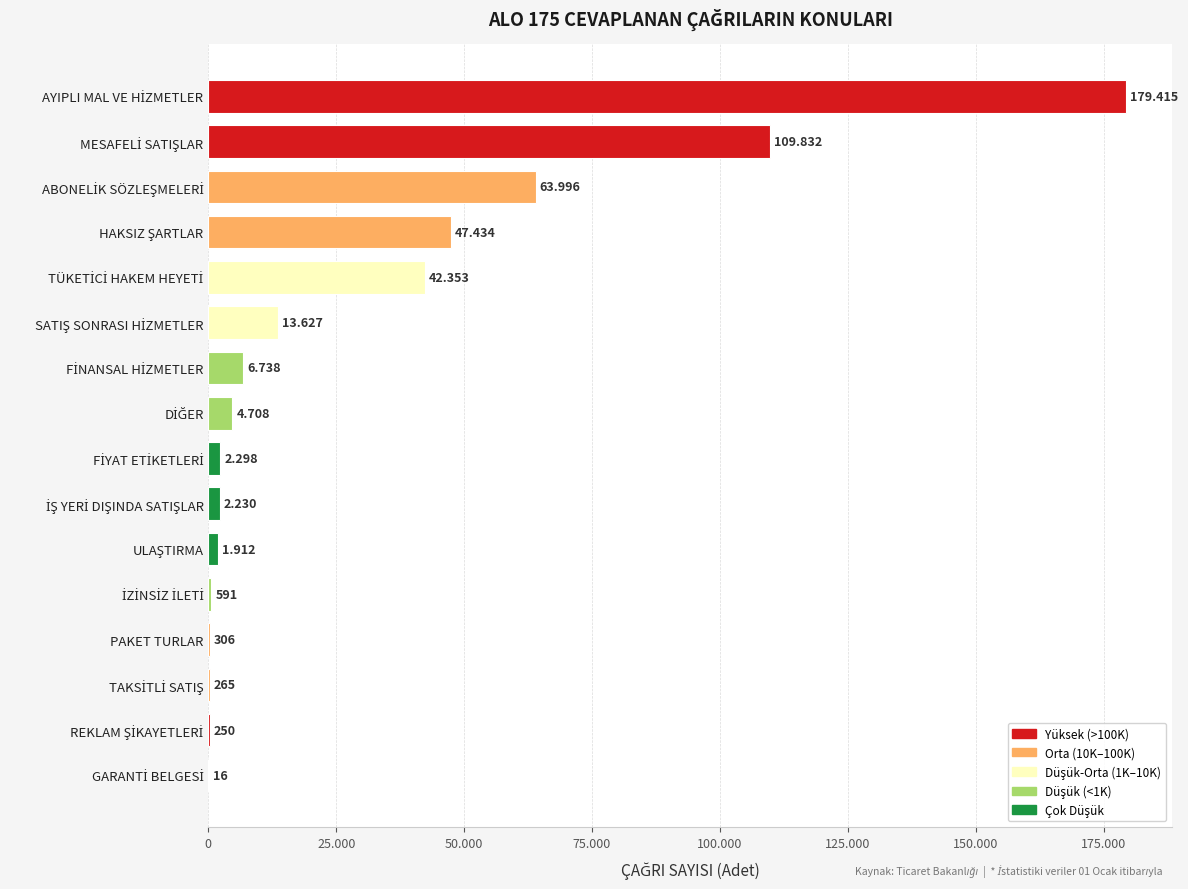

Are the bars horizontal?

Yes